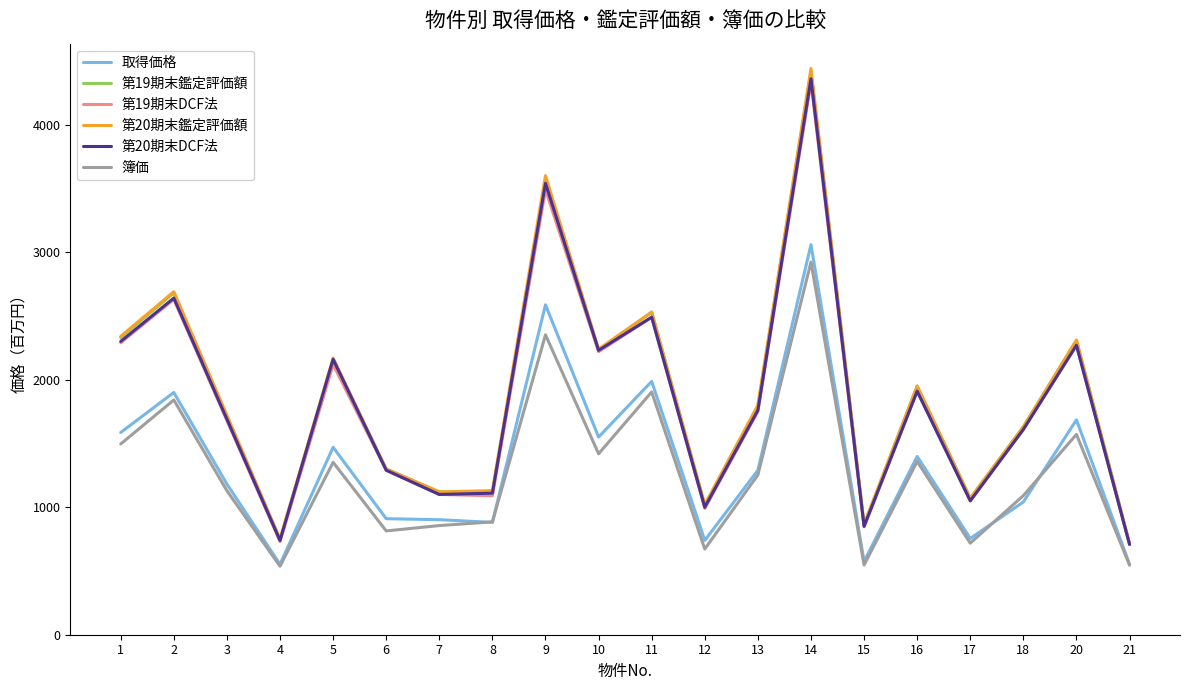

True or false: 第19期末DCF法 and 取得価格 intersect in this chart.

False